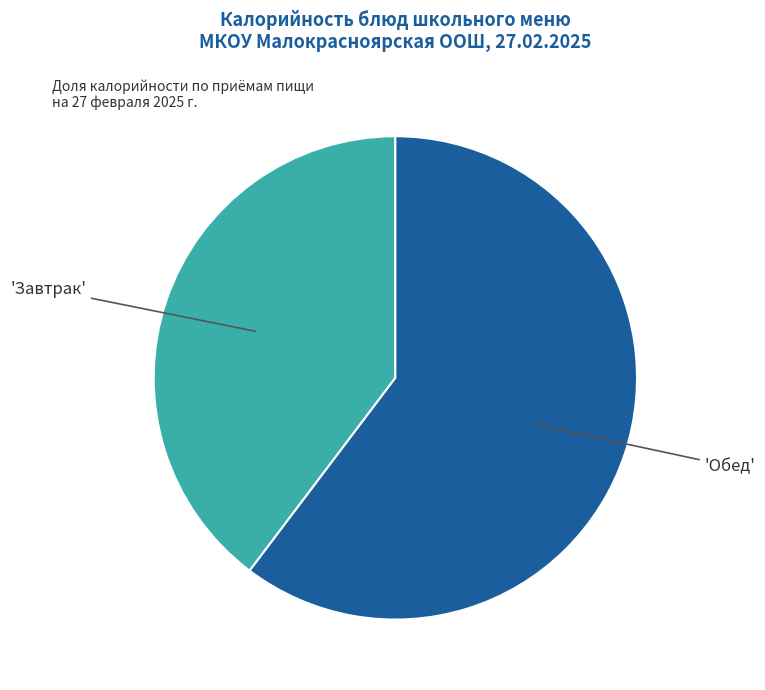

Does any single category account for the majority?

Yes